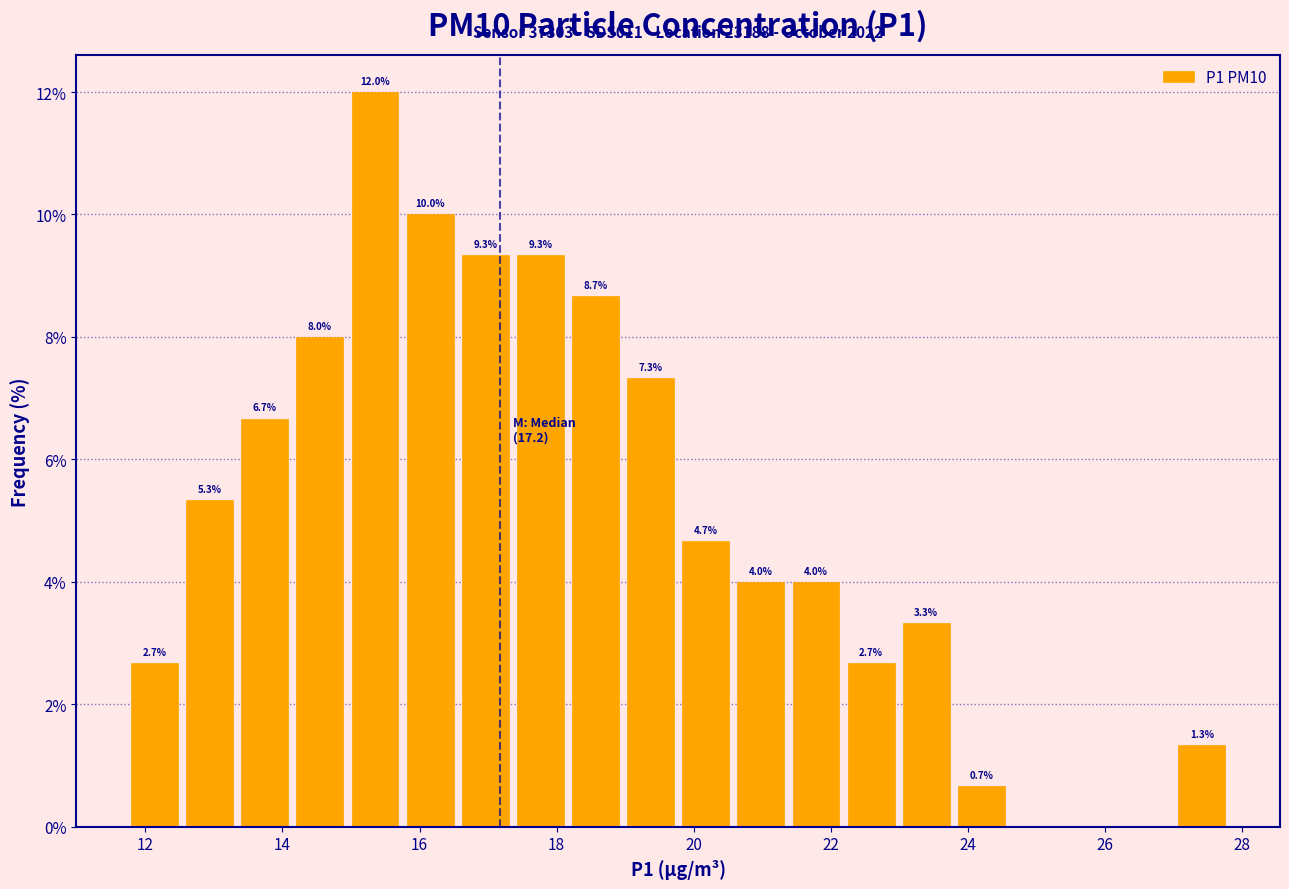

Over which range of the x-axis is the bar tallest?

15.0 to 15.8